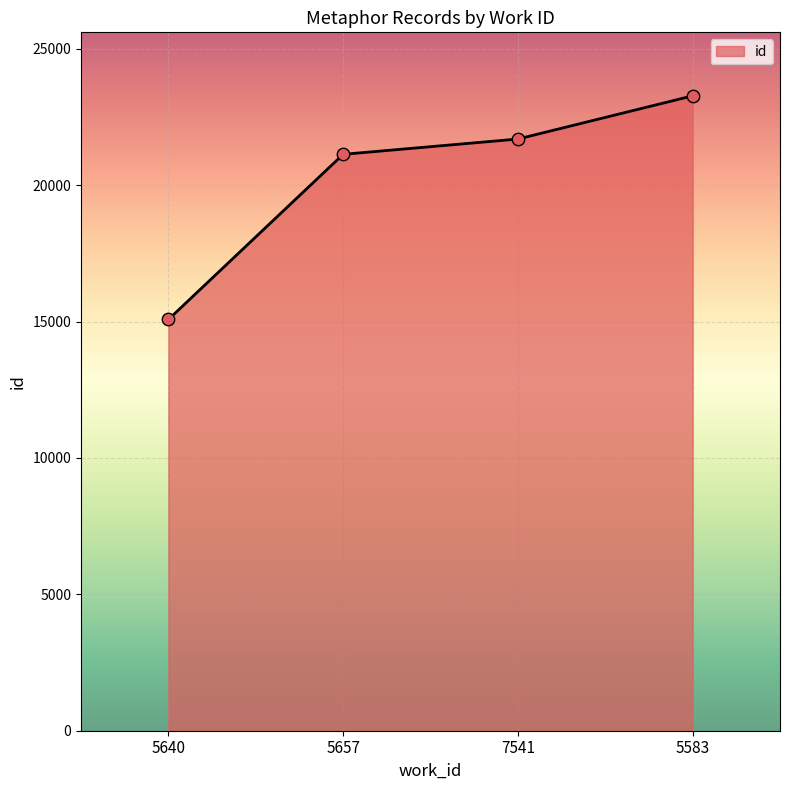

Between 5640 and 5583, which is larger?

5583